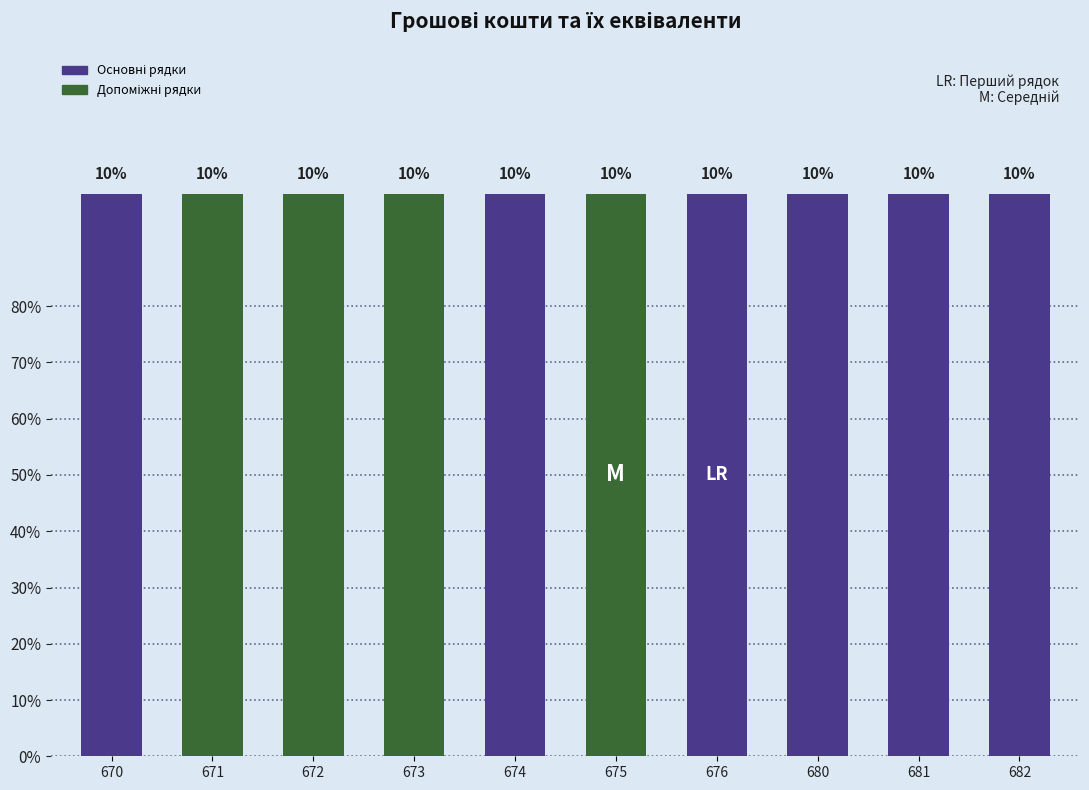

At which label does the data first exceed 675?

676